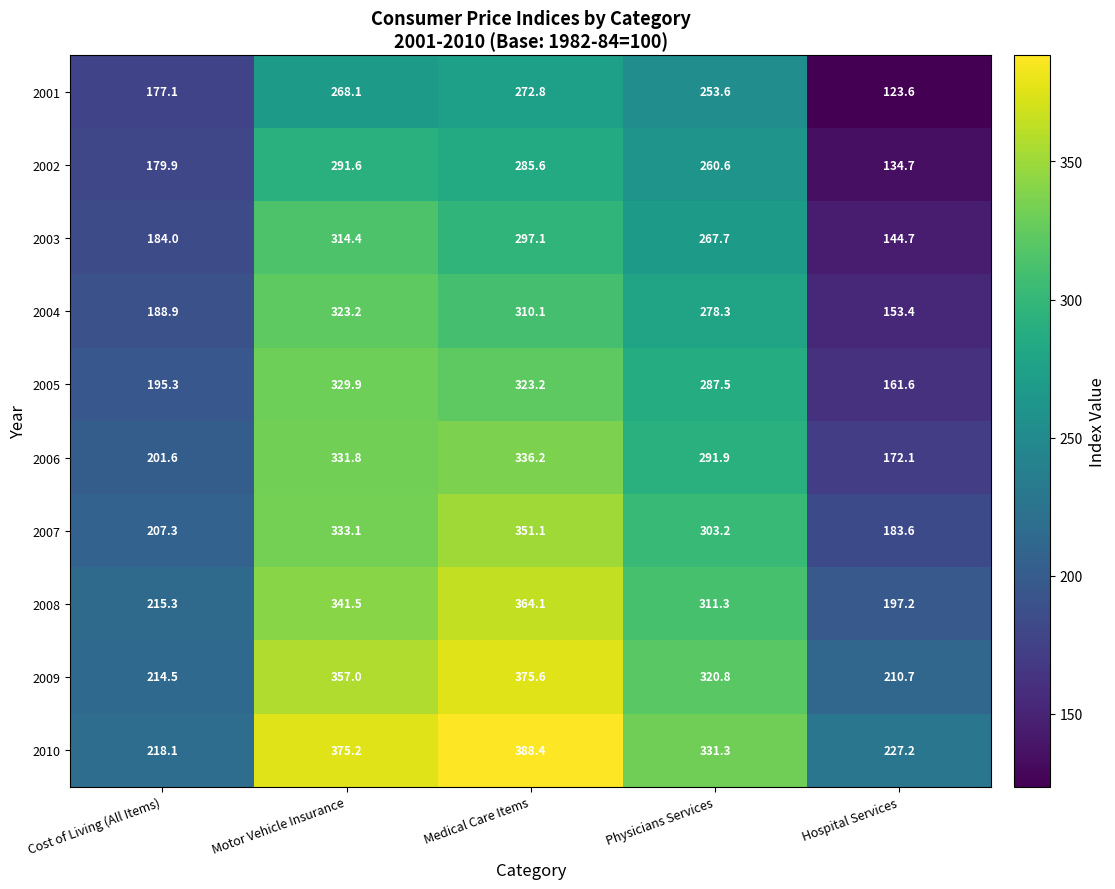

Which label corresponds to the largest value in the chart?

Medical Care Items